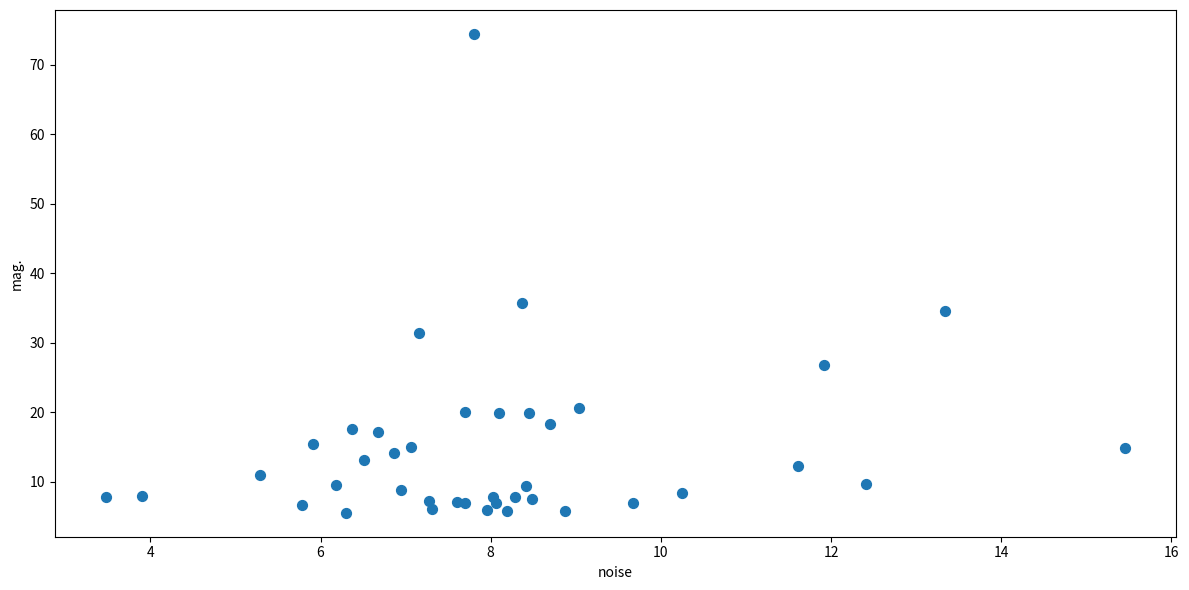

What Y value in the scatter plot is closest to 39?

35.7